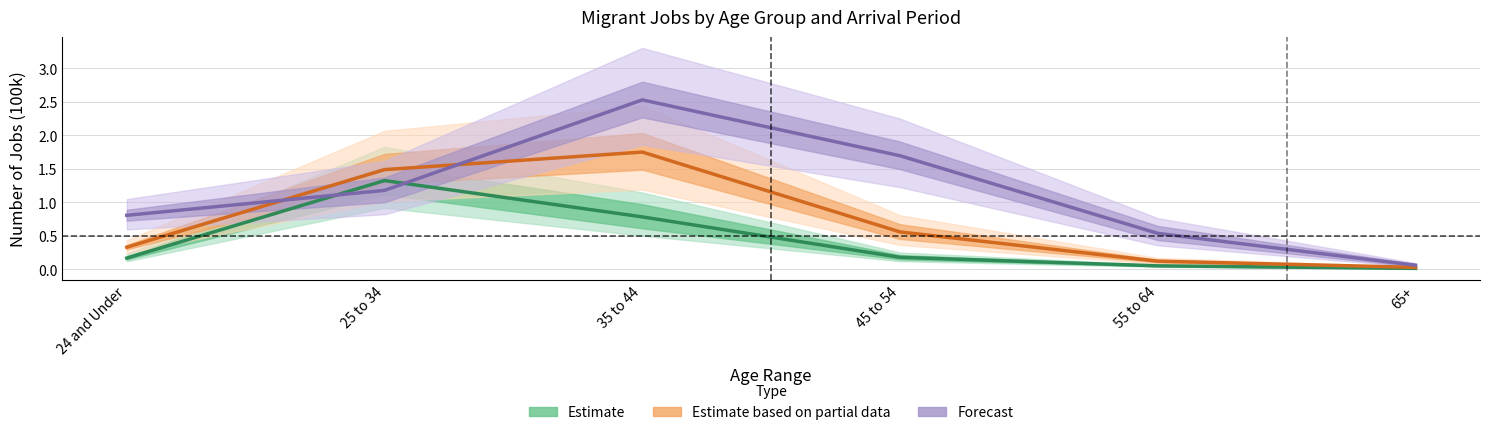

Which has a higher value, 24 and Under or 25 to 34?

25 to 34